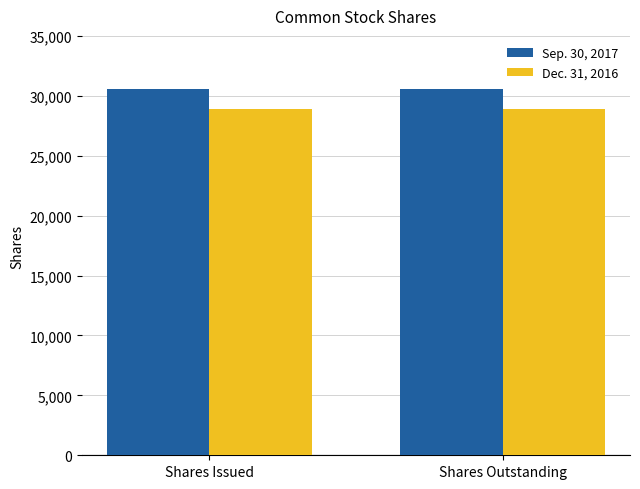

The Dec. 31, 2016 series shows 16212 at Shares Outstanding. True or false?

False